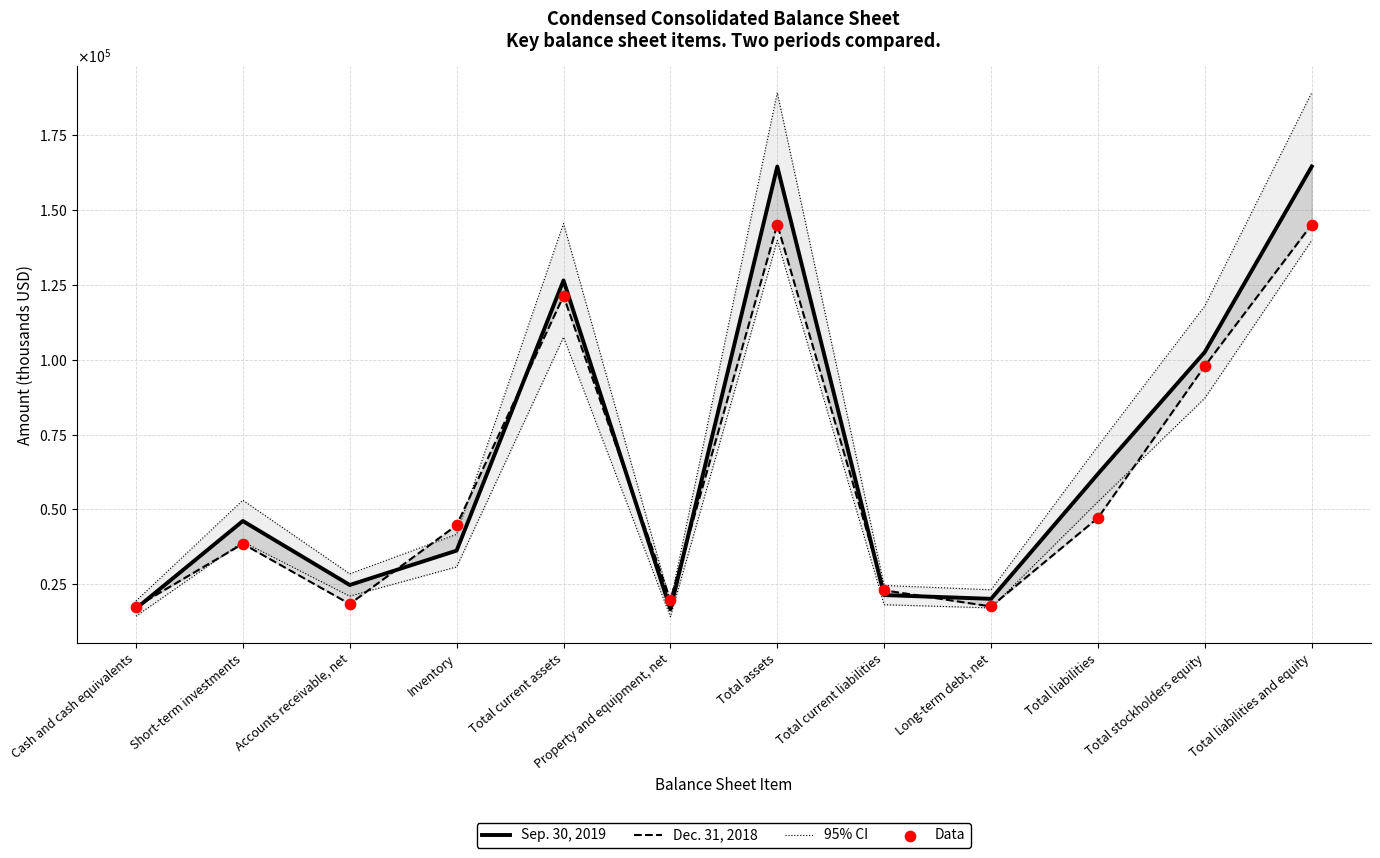

At how many categories does at least one series exceed 113796?

4